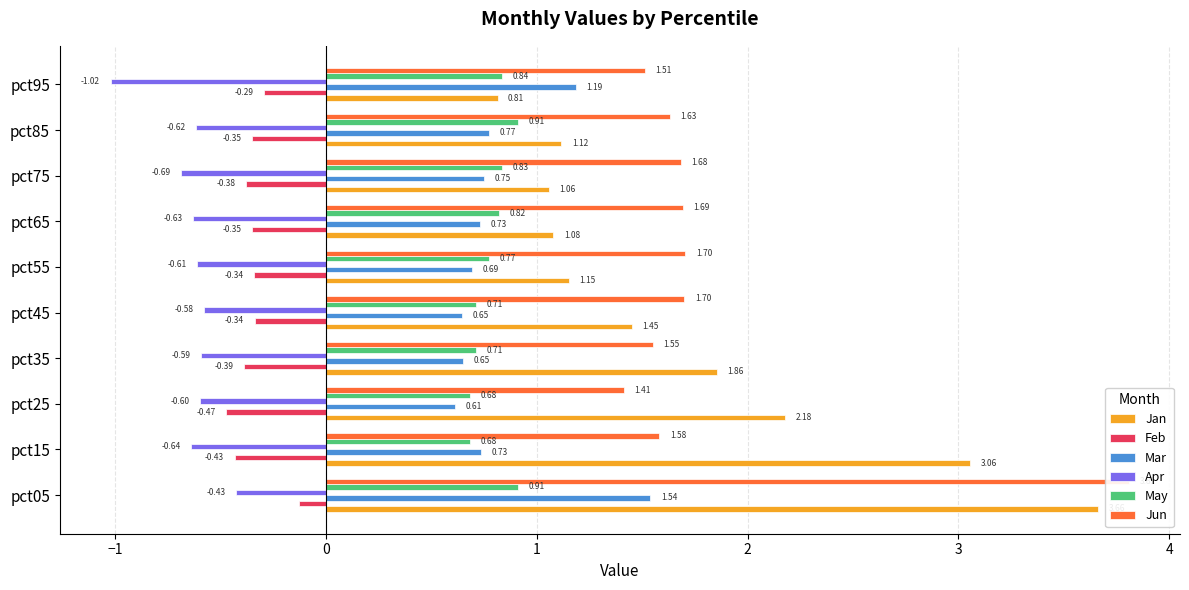

The Jan series shows 2.5 at pct35. True or false?

False